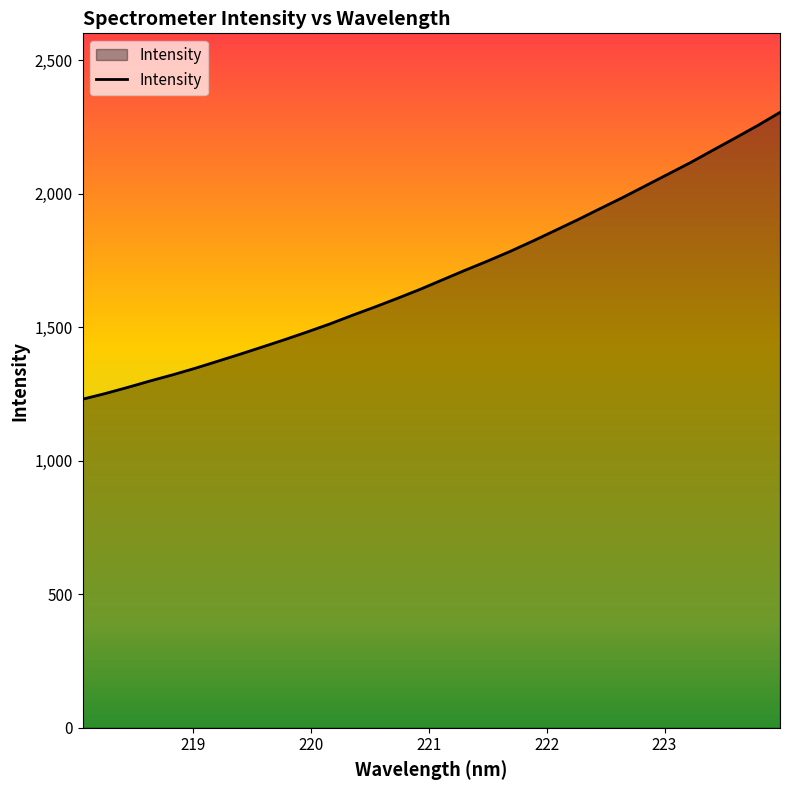

What is the smallest value displayed?

1230.1